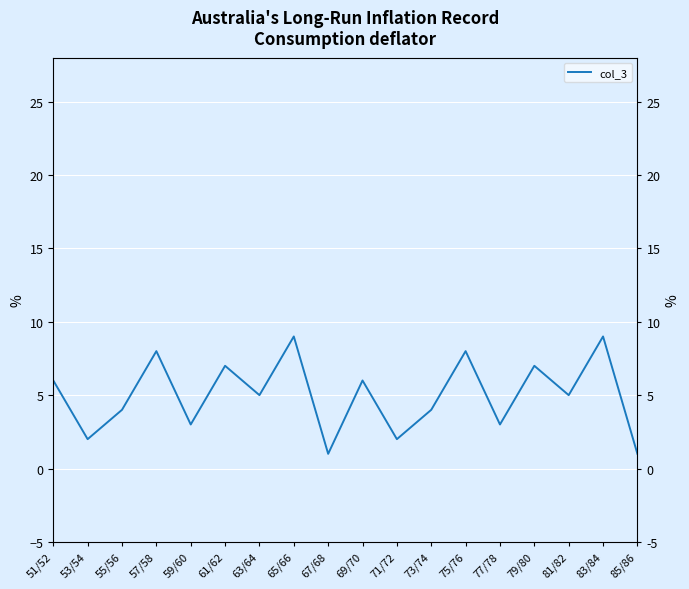

Reading right to left, transcribe all the data shown in this chart.

1	9	5	7	3	8	4	2	6	1	9	5	7	3	8	4	2	6